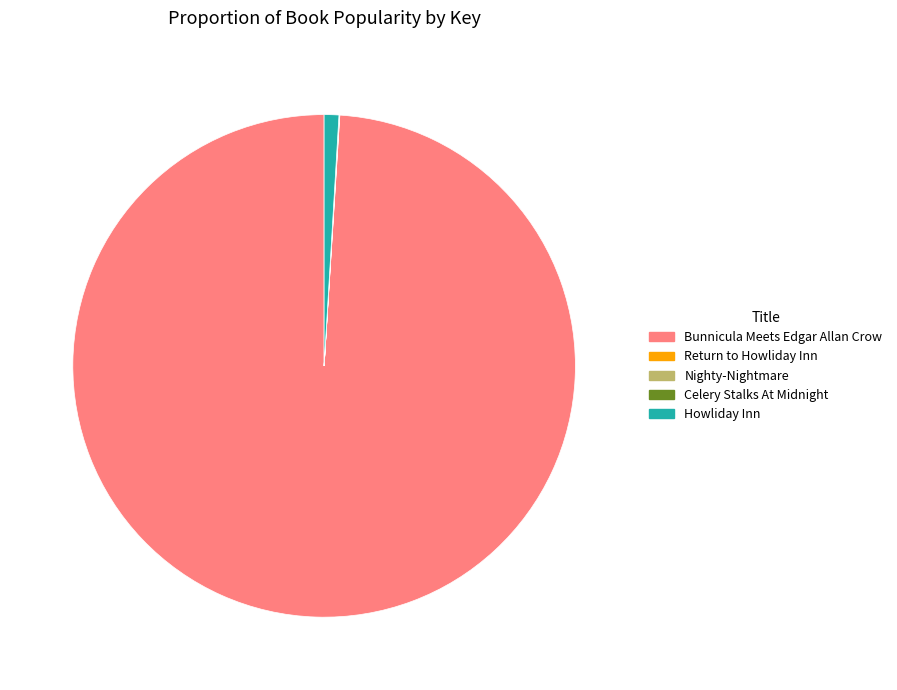

Is there a majority slice in this chart?

Yes